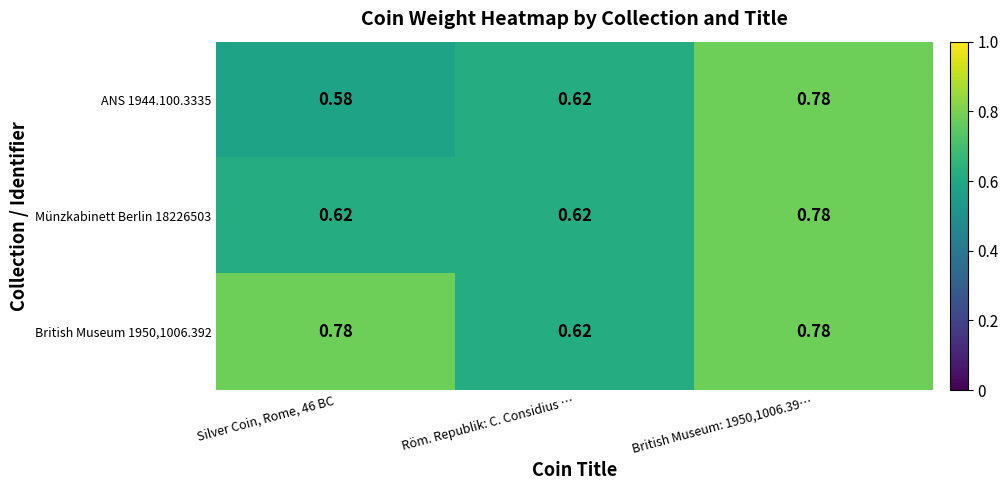

Where is British Museum 1950,1006.392 nearest to the value 0?

Röm. Republik: C. Considius …